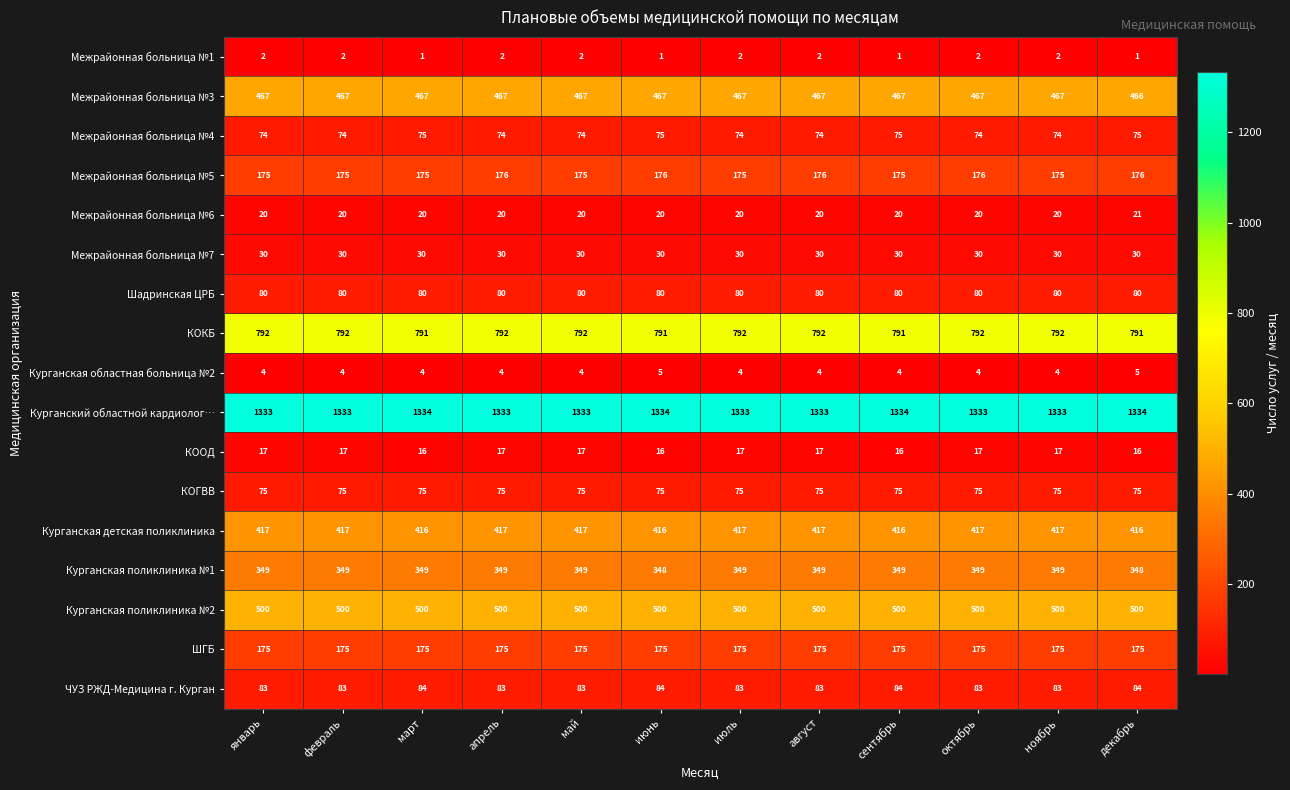

True or false: Курганская областная больница №2 has a value of 3 at апрель.

False